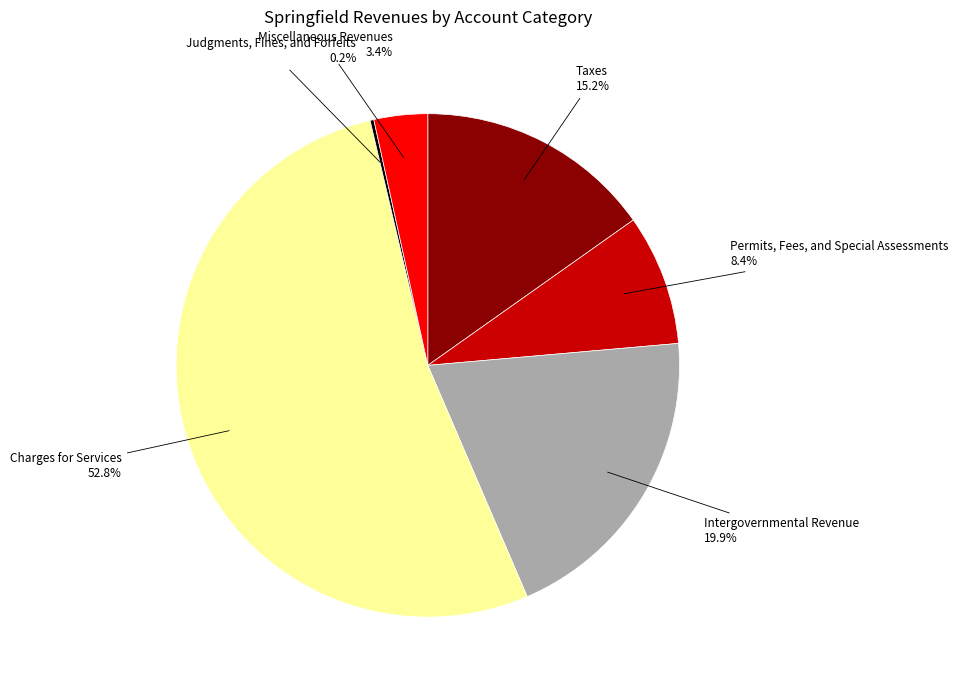

Which category has the biggest portion of the pie?

Charges for Services